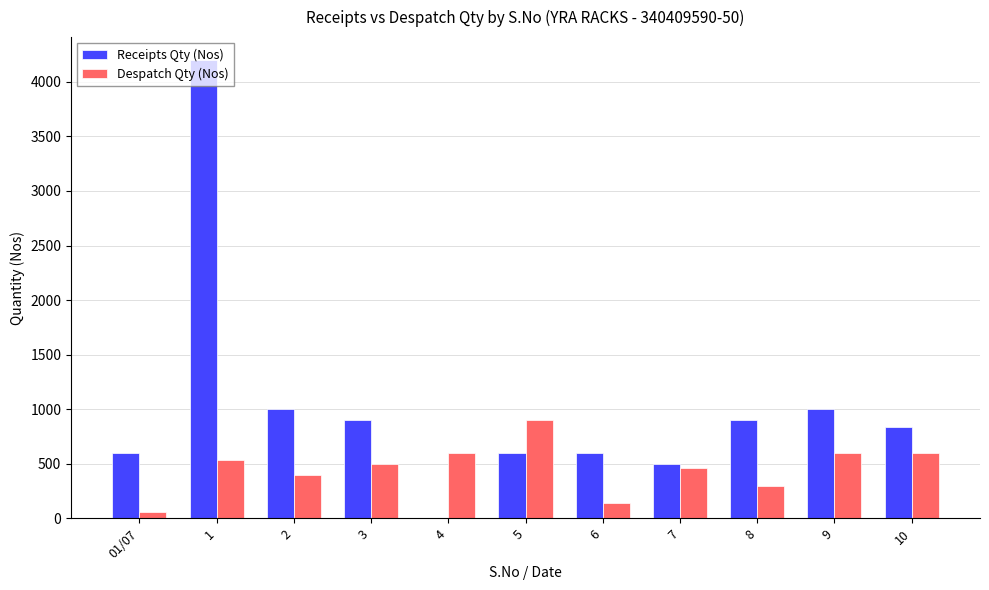

What is the greatest value displayed?

4200